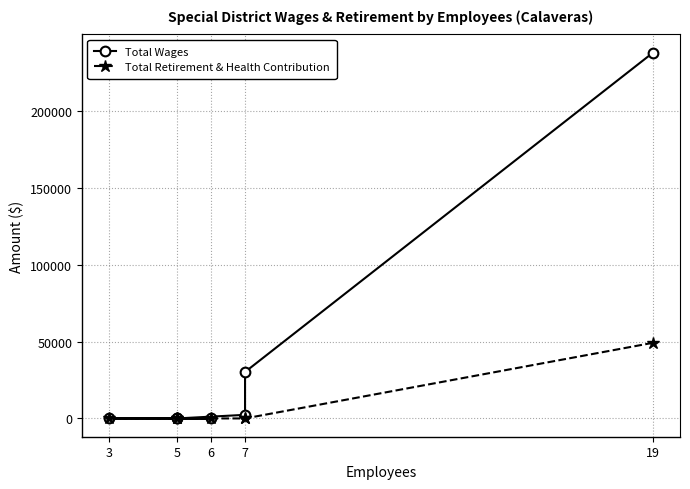

The value of Total Retirement & Health Contribution at 5 is -22946. True or false?

False